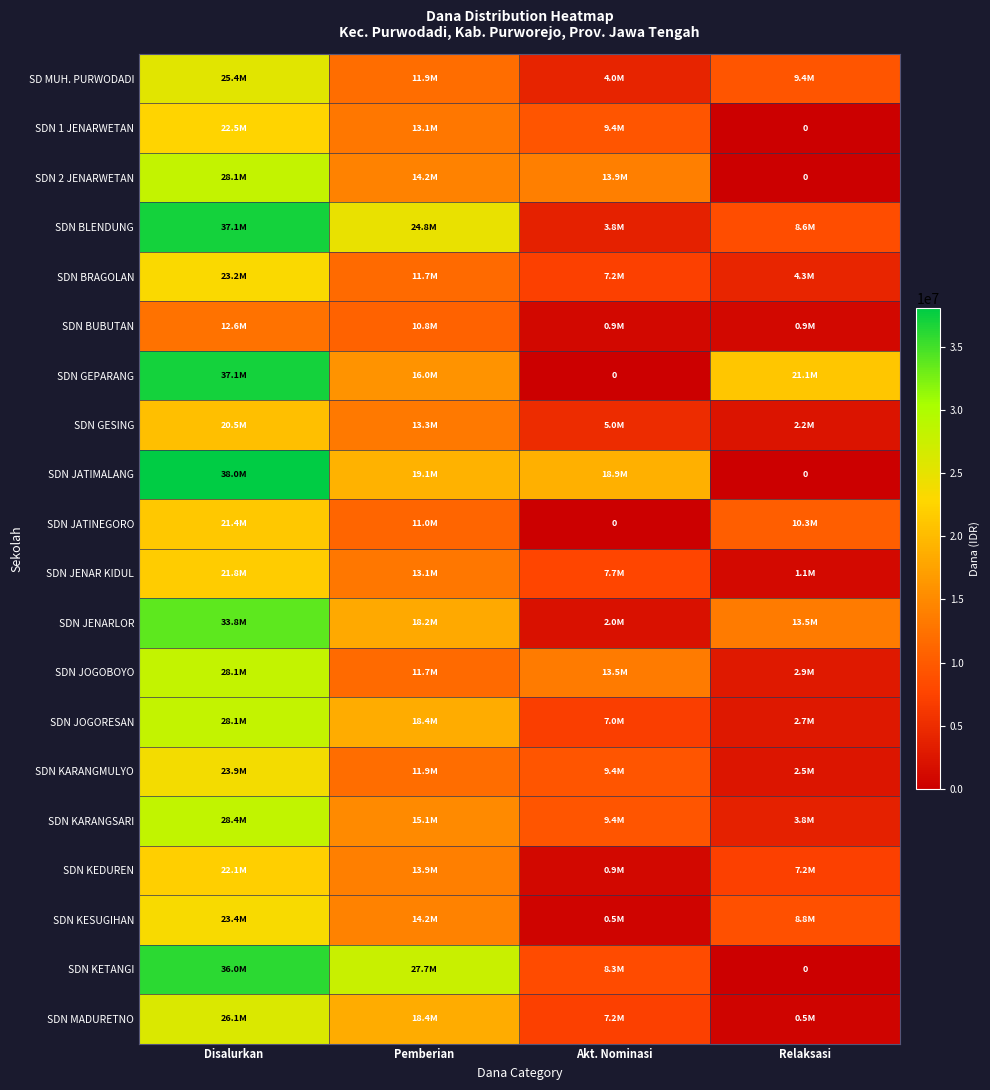

At which category is the sum across all series the highest?

Disalurkan